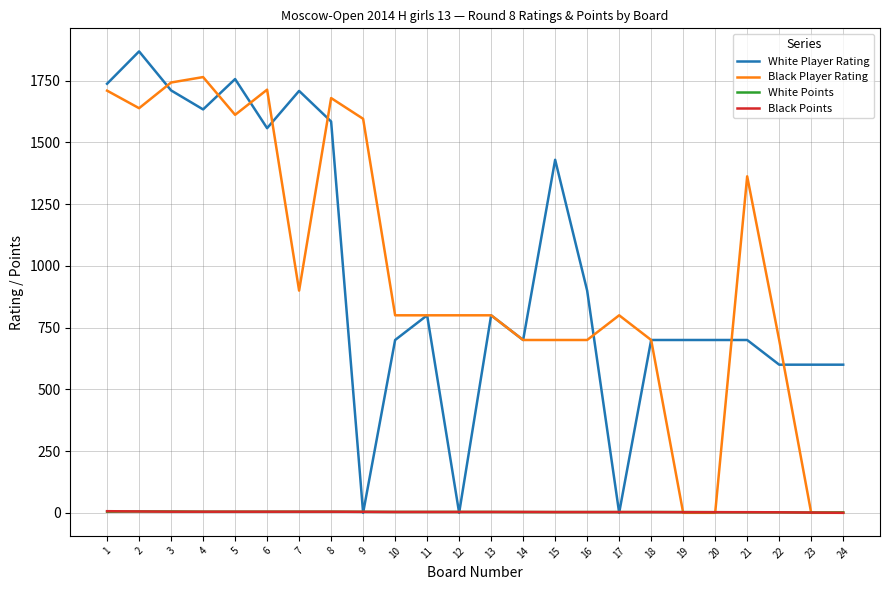

Read the White Points value at 8.

4.5